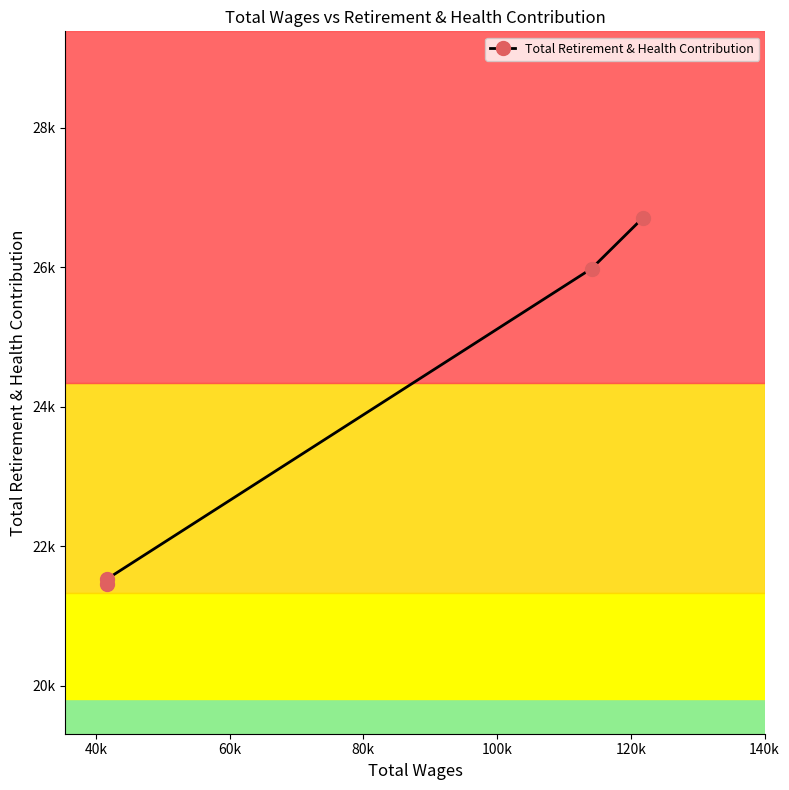

What is the difference between the second highest and minimum values?

4524